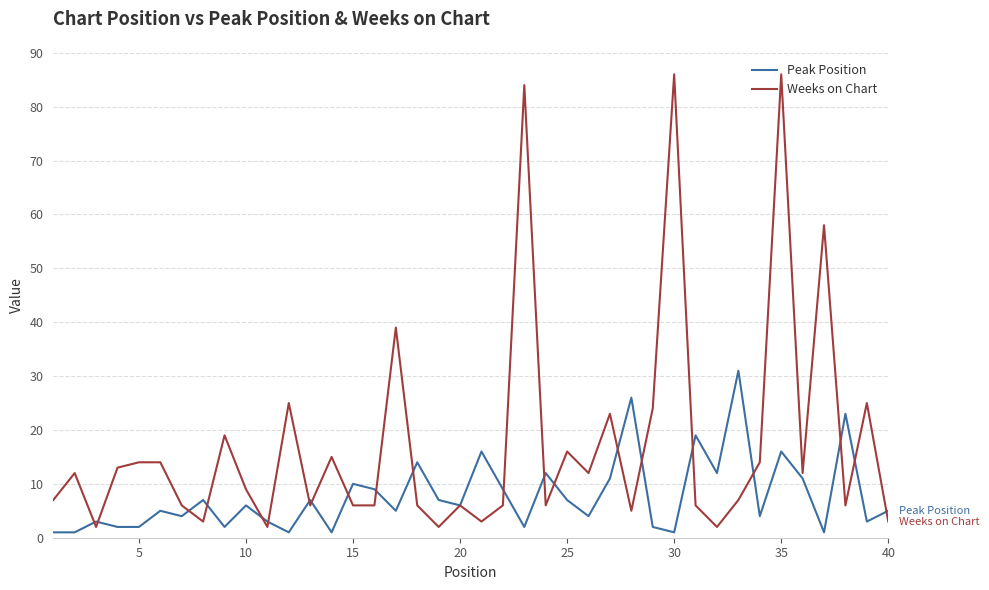

Which series has the largest total across all categories?

Weeks on Chart